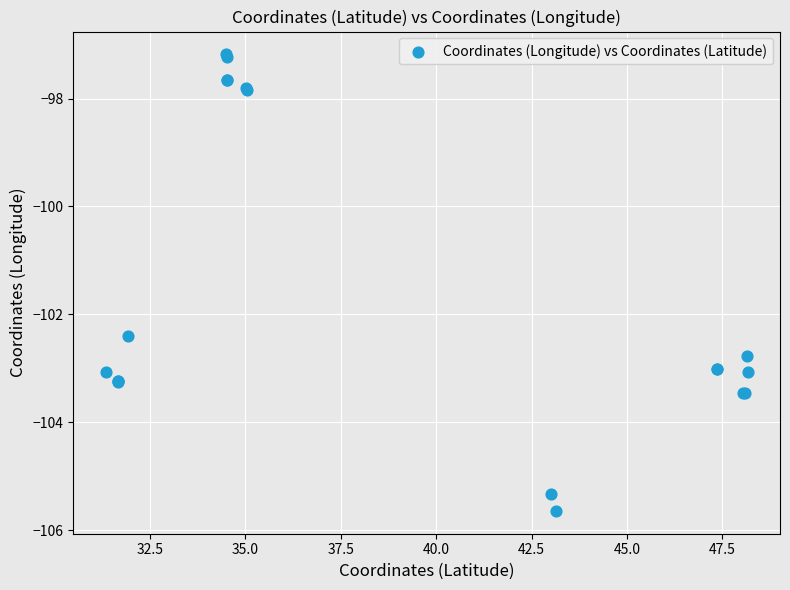

What Y value in the scatter plot is closest to -101?

-102.4